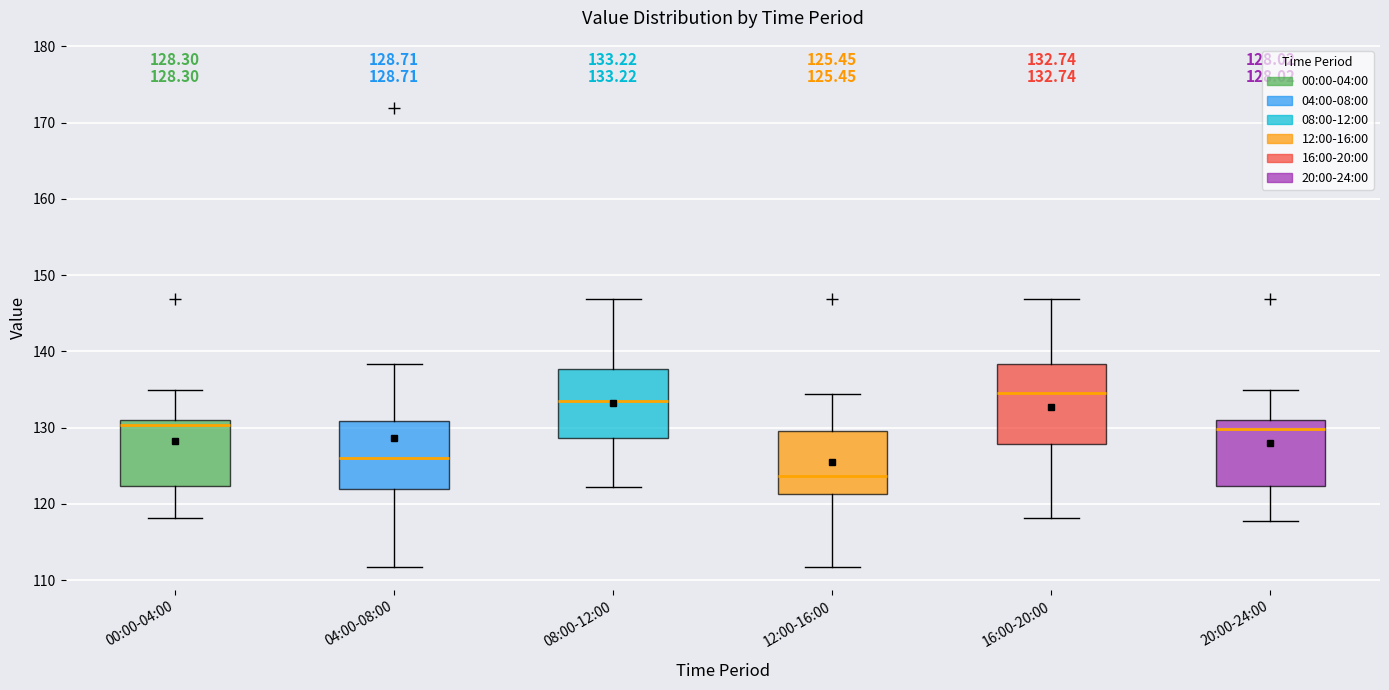

Which box is the tallest, from its lower edge to its upper edge?

16:00-20:00